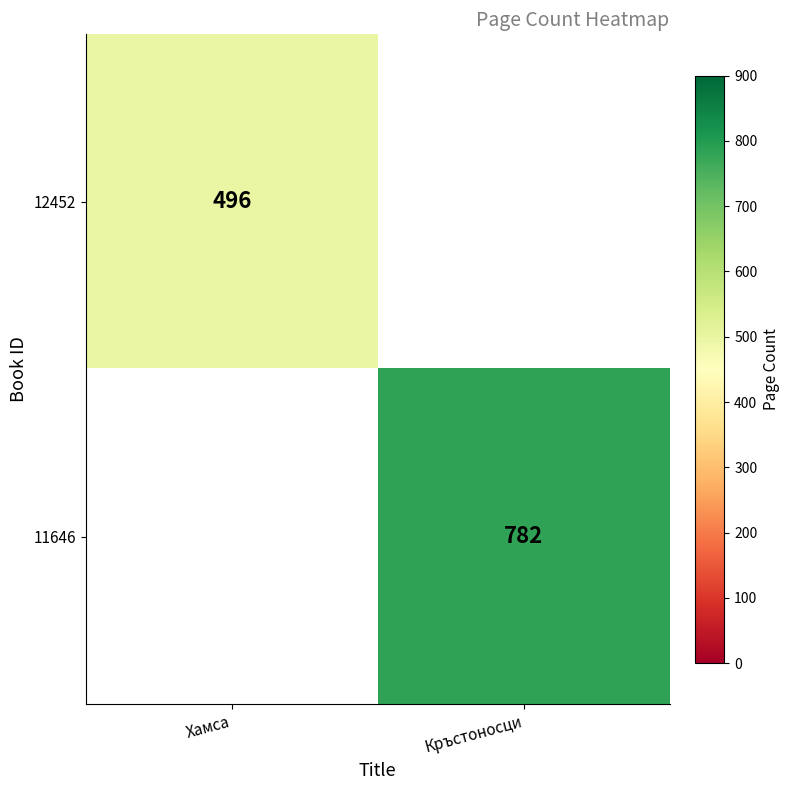

What is the total value across all series at Кръстоносци?

782